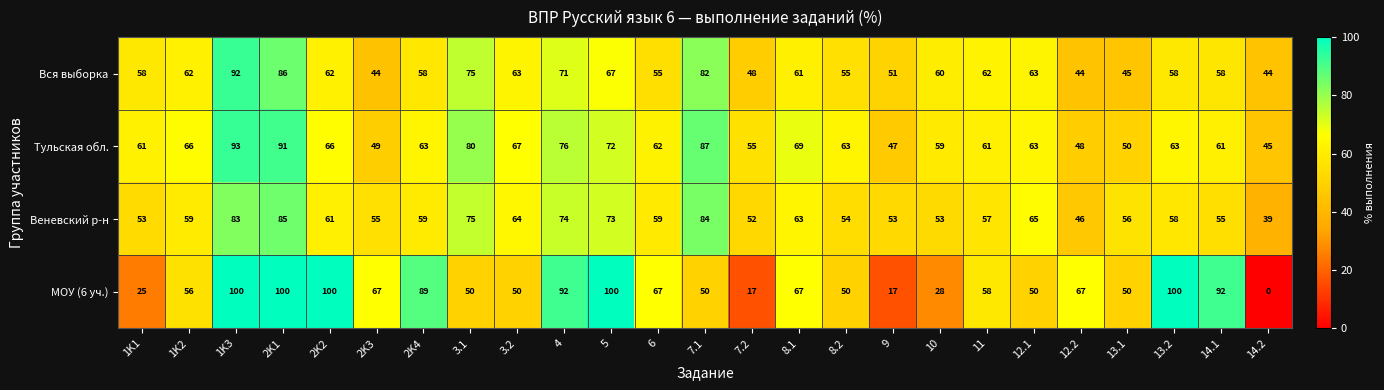

What is the difference between the Тульская обл. values at 10 and 4?

17